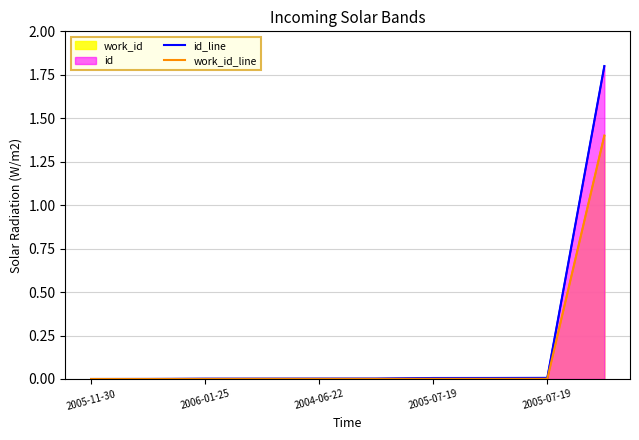

Reading left to right, what are all the values shown in this chart?

id_line: 0.0	0.0	0.0	0.0	0.0	0.0	0.0	0.0	0.0	1.8
work_id_line: 0.0	0.0	0.0	0.0	0.0	0.0	0.0	0.0	0.0	1.4